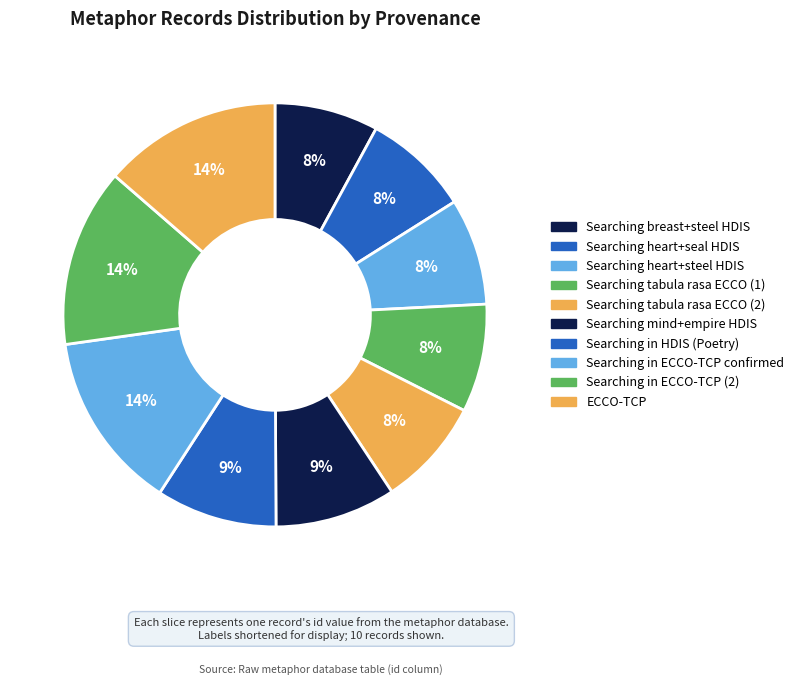

Which category has the smallest portion of the pie?

Searching breast+steel HDIS